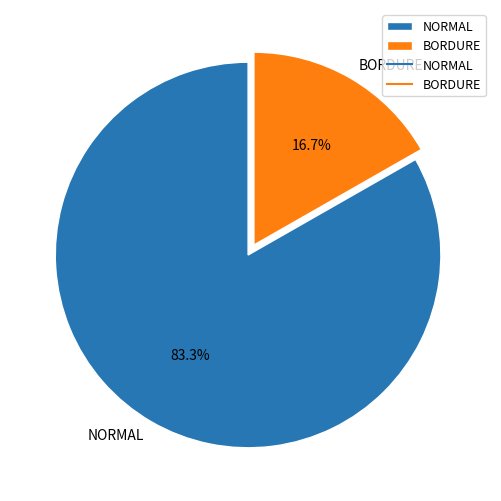

Which category has the smallest portion of the pie?

BORDURE